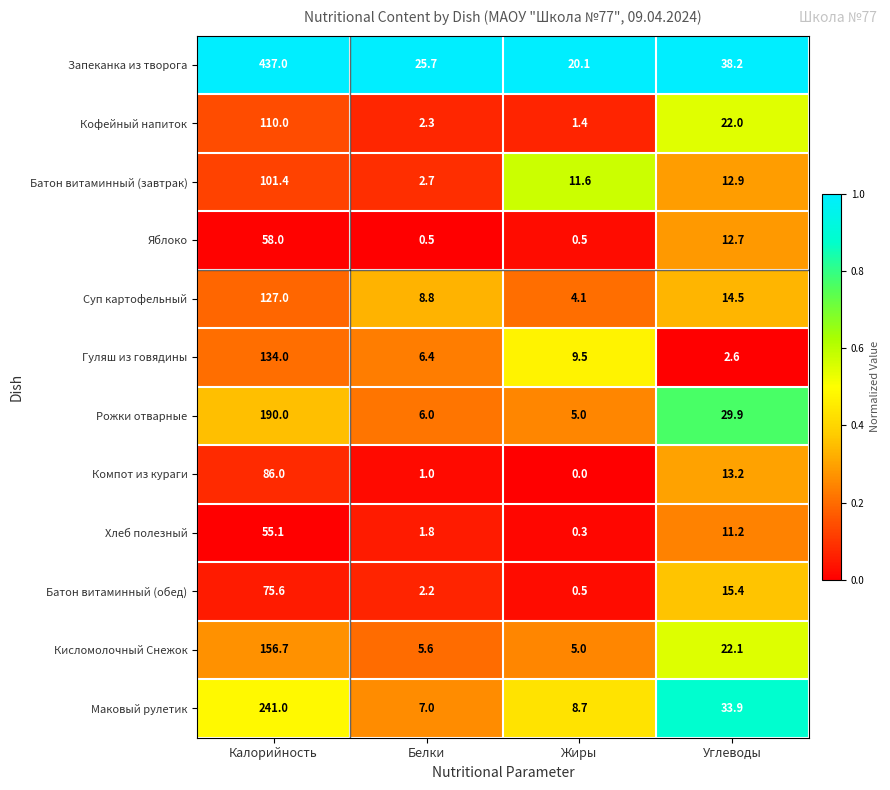

What is the maximum value for Гуляш из говядины?

134.0